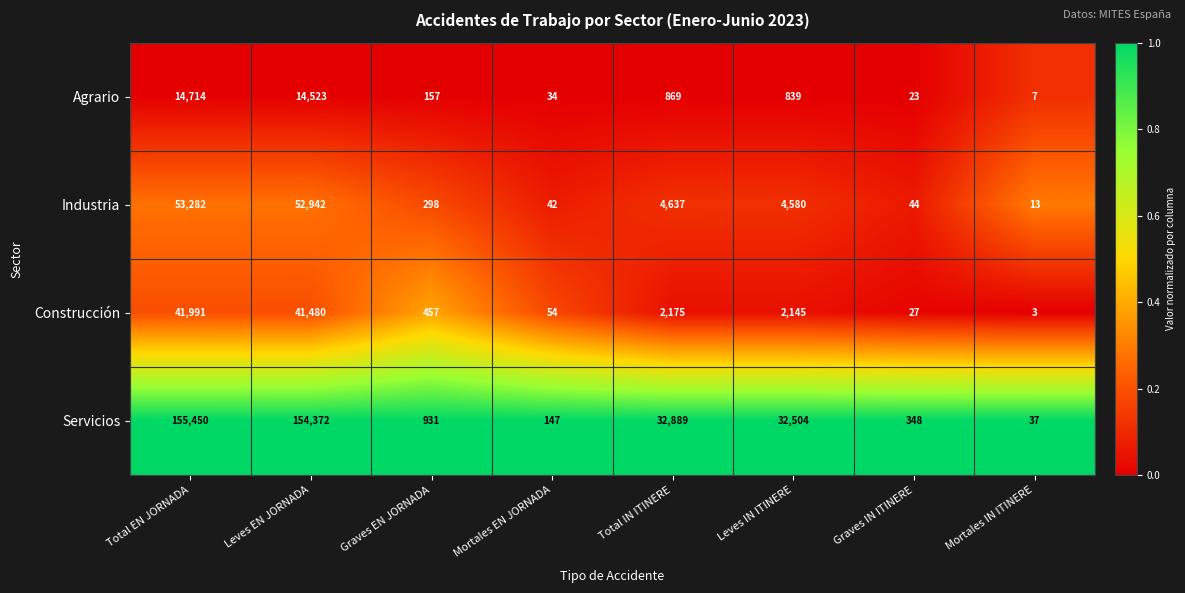

True or false: Construcción has a value of 2145 at Leves IN ITINERE.

True